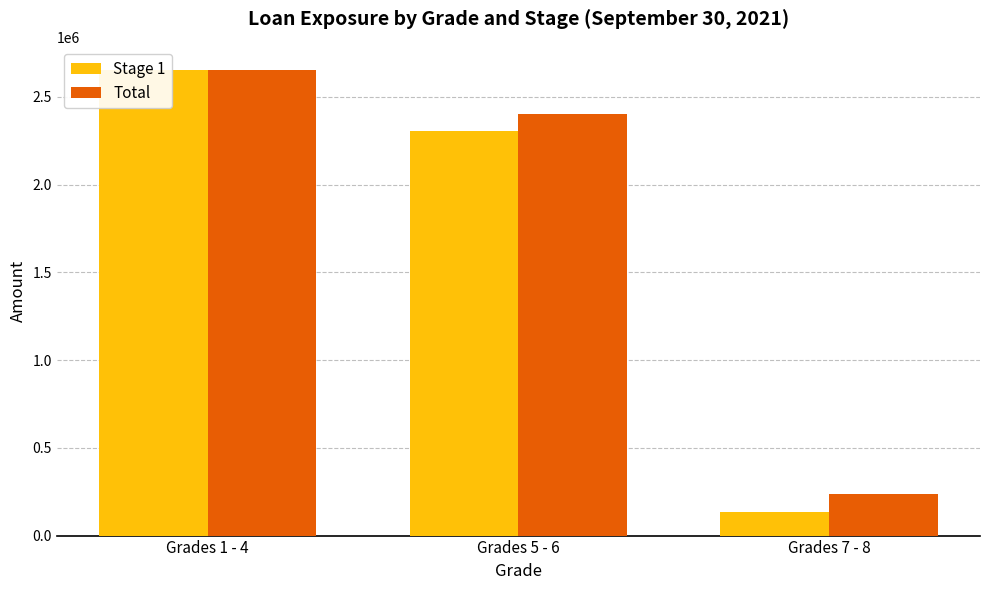

The Stage 1 series shows 186761 at Grades 7 - 8. True or false?

False